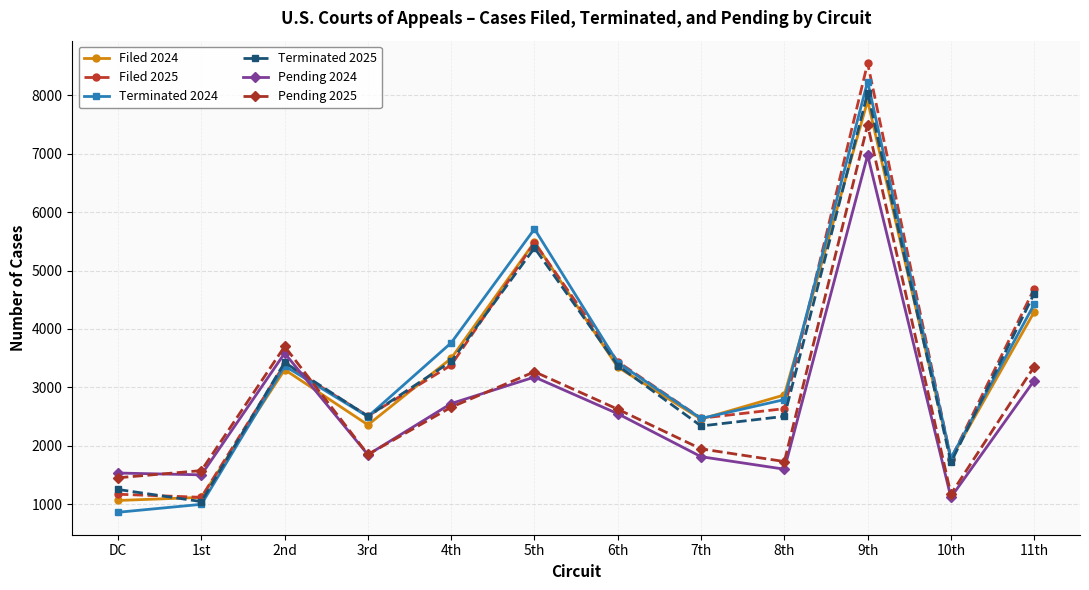

True or false: Filed 2024 and Filed 2025 cross at least once.

True